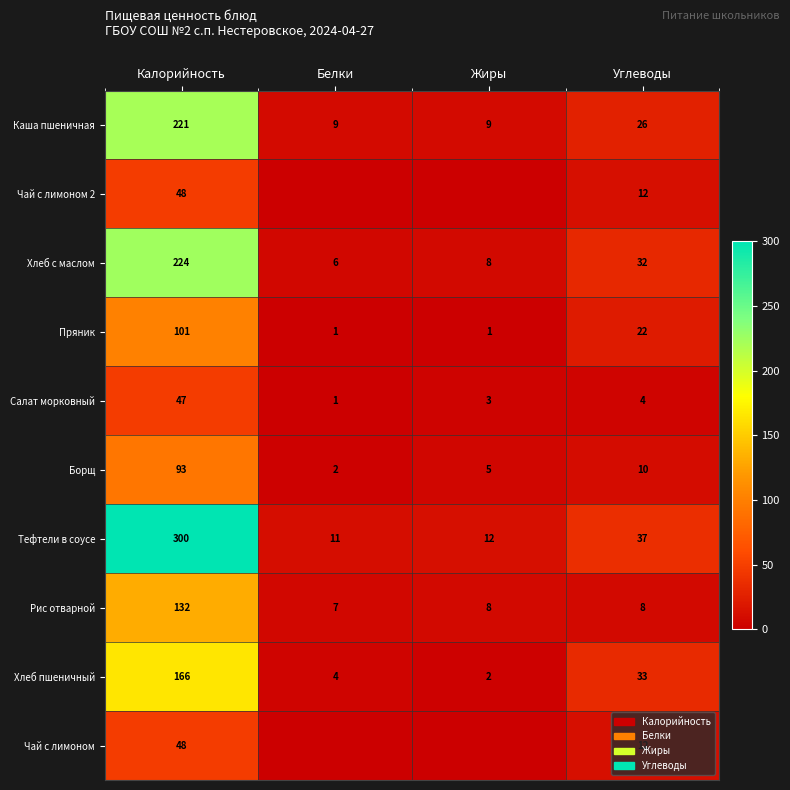

What is the total value across all series at Белки?

41